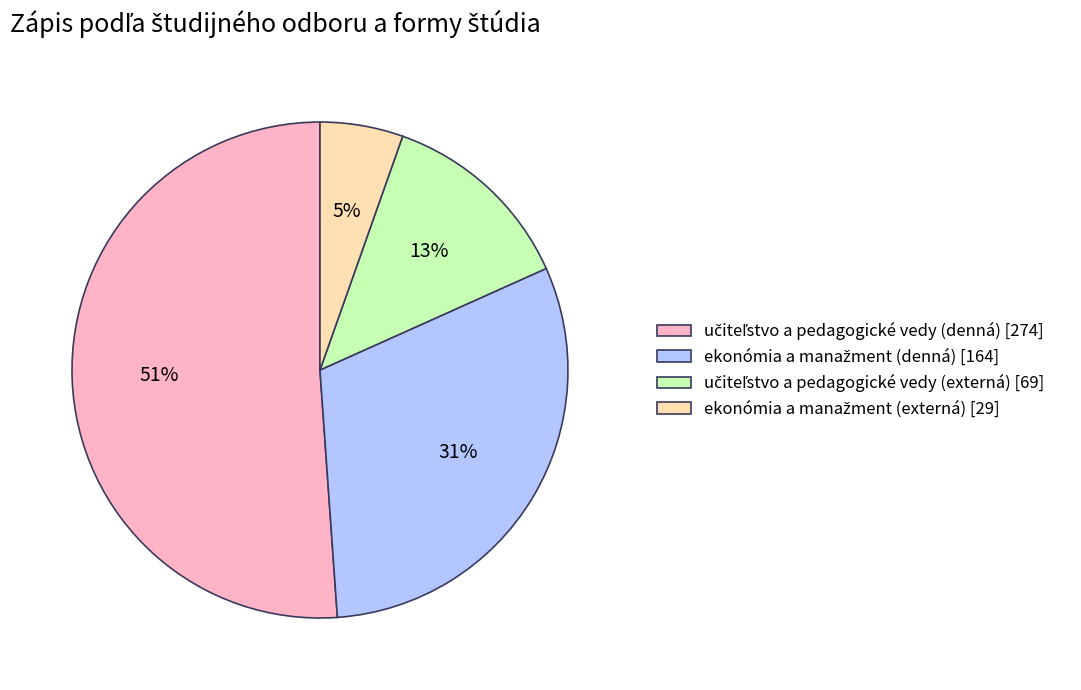

Is there a majority slice in this chart?

Yes